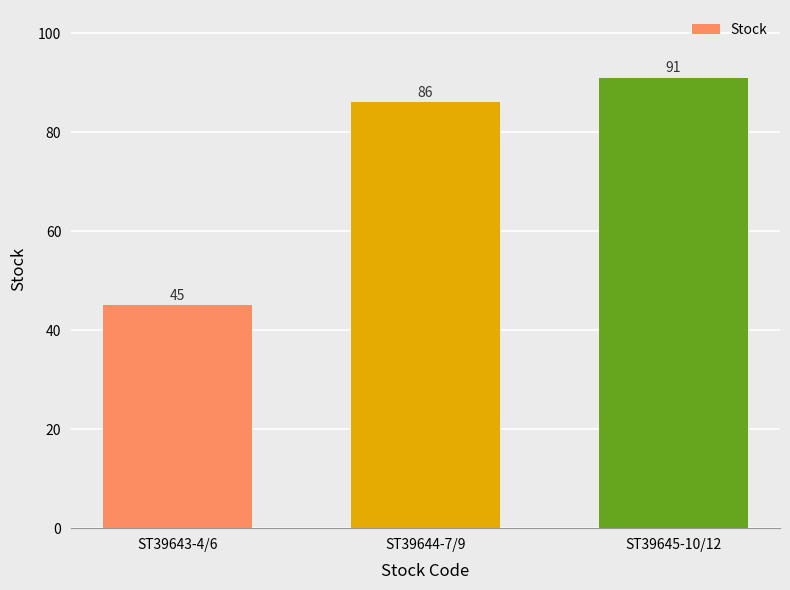

How many bars are there in total?

3